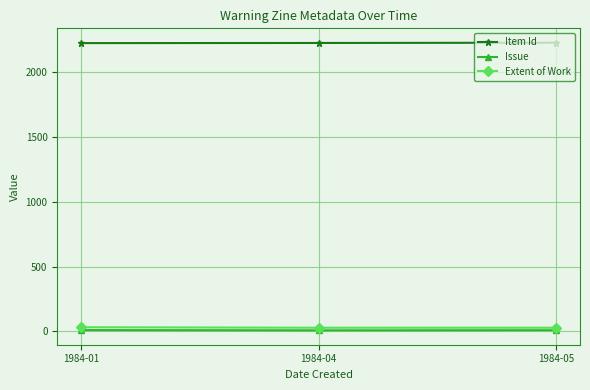

Is the value of Item Id at 1984-01 greater than the value of Extent of Work at 1984-05?

Yes